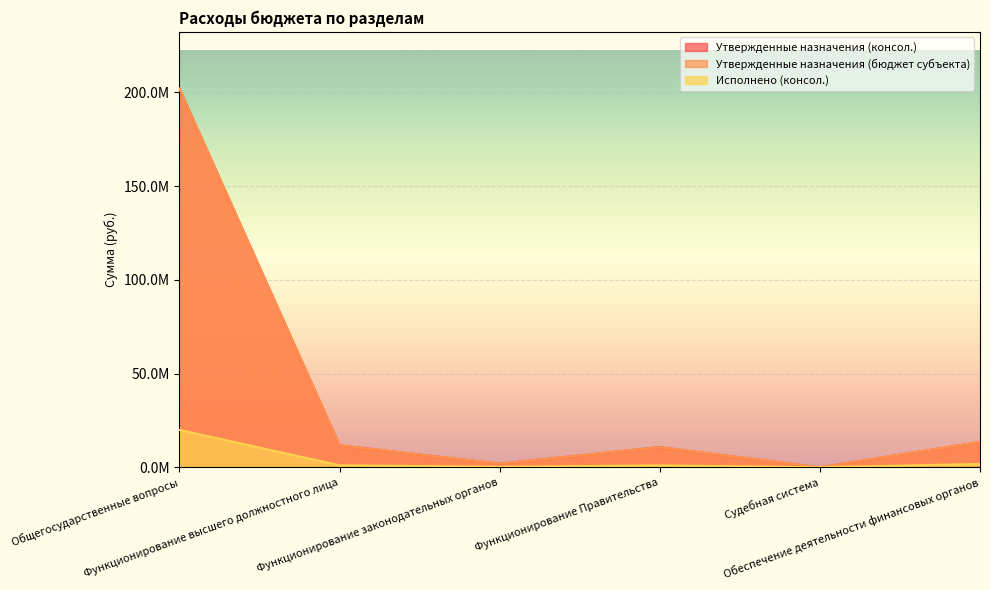

Rank the series by their maximum value, from lowest to highest.

Исполнено (консол.), Утвержденные назначения (консол.), Утвержденные назначения (бюджет субъекта)